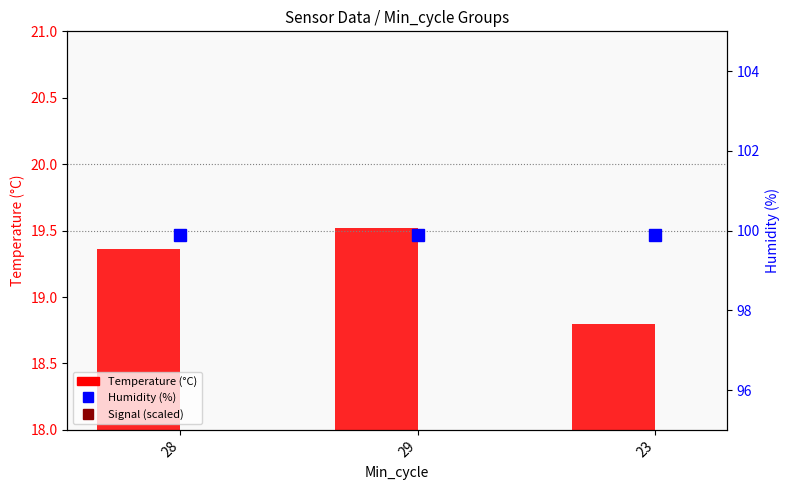

The value of Humidity (%) at 28 is 99.9. True or false?

True